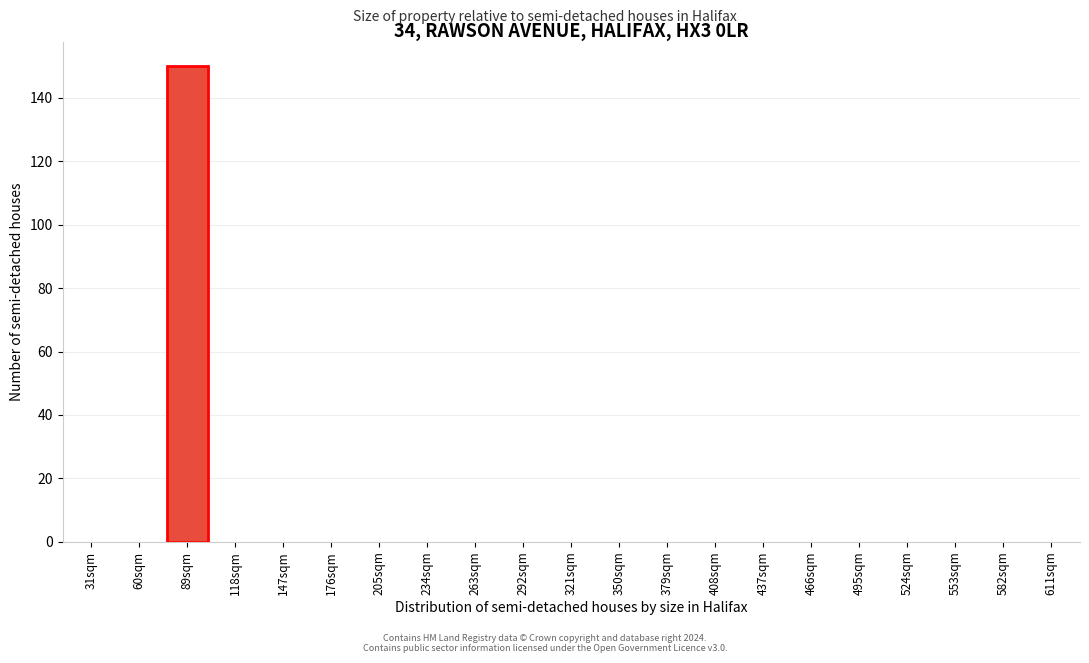

Reading right to left, transcribe all the data shown in this chart.

611sqm=0	582sqm=0	553sqm=0	524sqm=0	495sqm=0	466sqm=0	437sqm=0	408sqm=0	379sqm=0	350sqm=0	321sqm=0	292sqm=0	263sqm=0	234sqm=0	205sqm=0	176sqm=0	147sqm=0	118sqm=0	89sqm=150	60sqm=0	31sqm=0